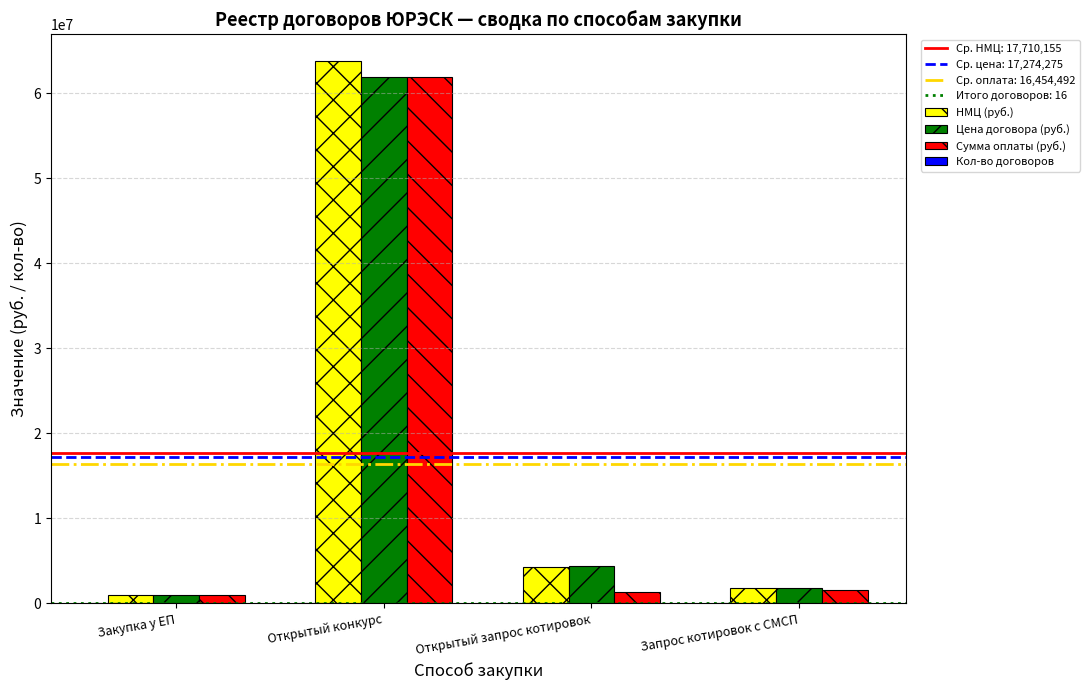

True or false: Цена договора (руб.) has a value of 38653159.0 at Открытый конкурс.

False